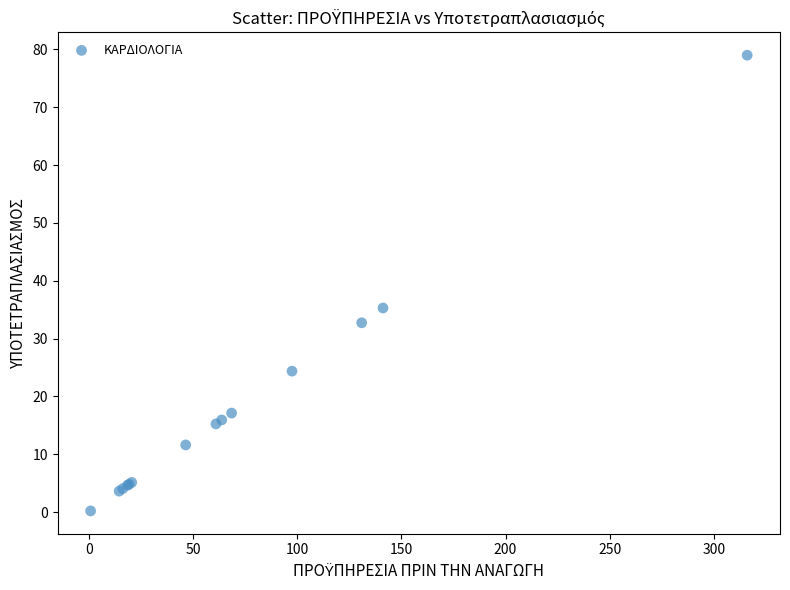

What Y value in the scatter plot is closest to 39?

35.3